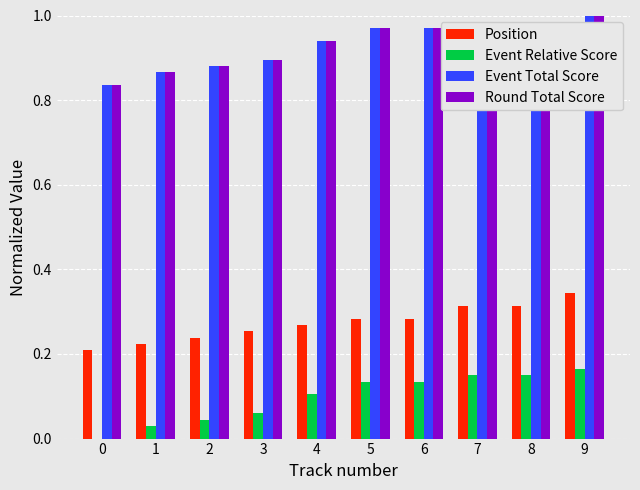

How many values in the Event Relative Score series exceed 0?

9